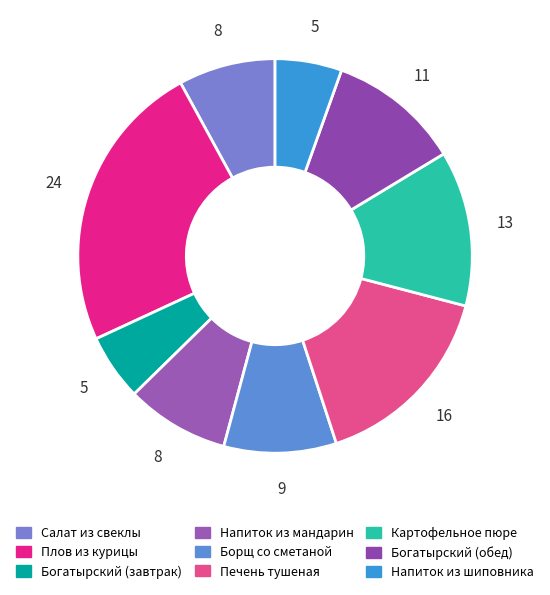

Rank the categories by value from highest to lowest.

Плов из курицы, Печень тушеная, Картофельное пюре, Богатырский (обед), Борщ со сметаной, Напиток из мандарин, Салат из свеклы, Напиток из шиповника, Богатырский (завтрак)